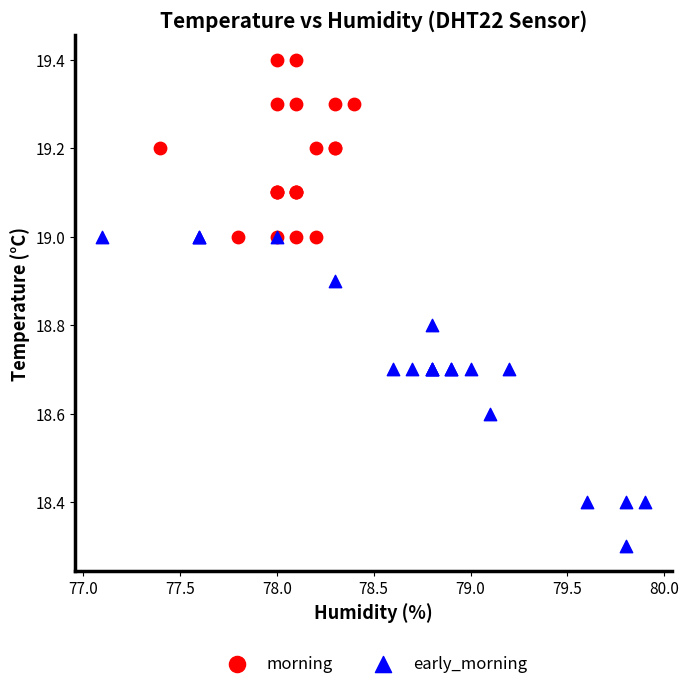

Which series reaches the maximum Y coordinate?

morning